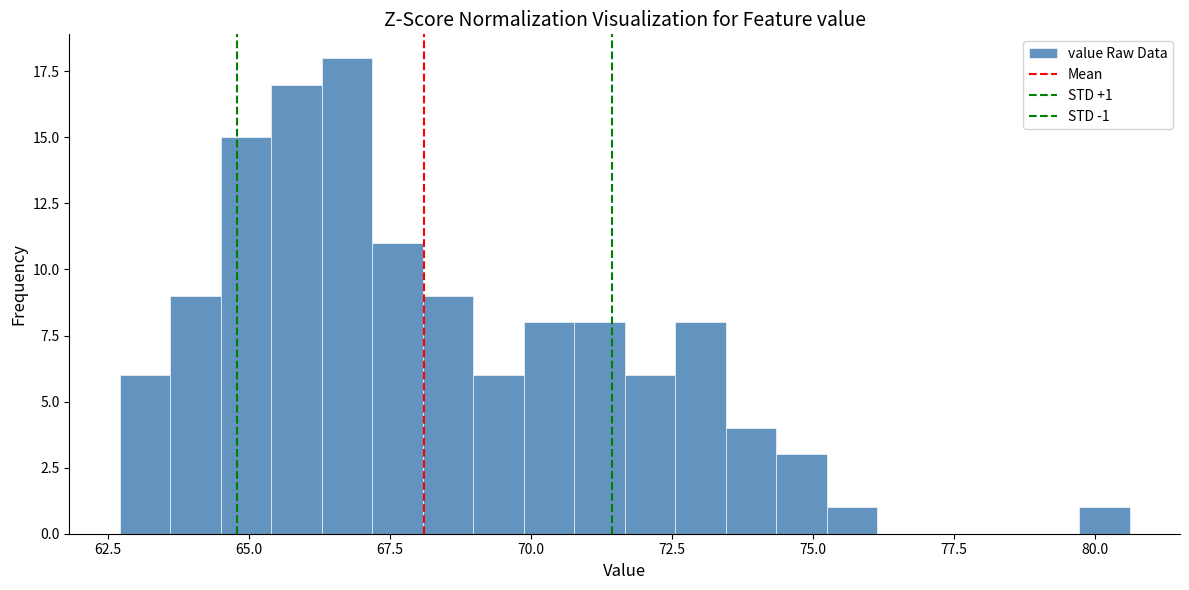

Read against the x-axis, roughly where is the centre of the tallest bar?

66.5